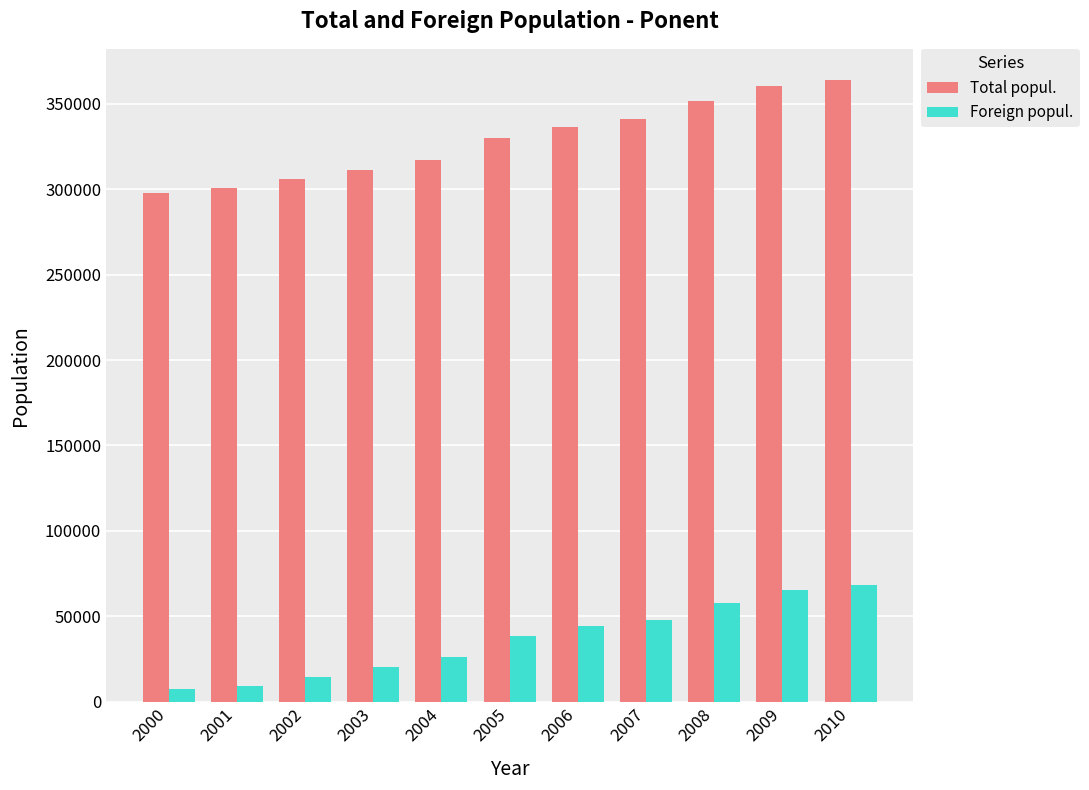

How many categories are shown in the chart?

11